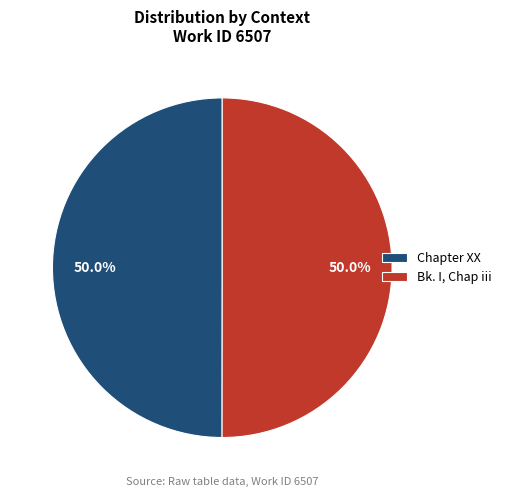

Is it true that Chapter XX is 50% of the pie?

True